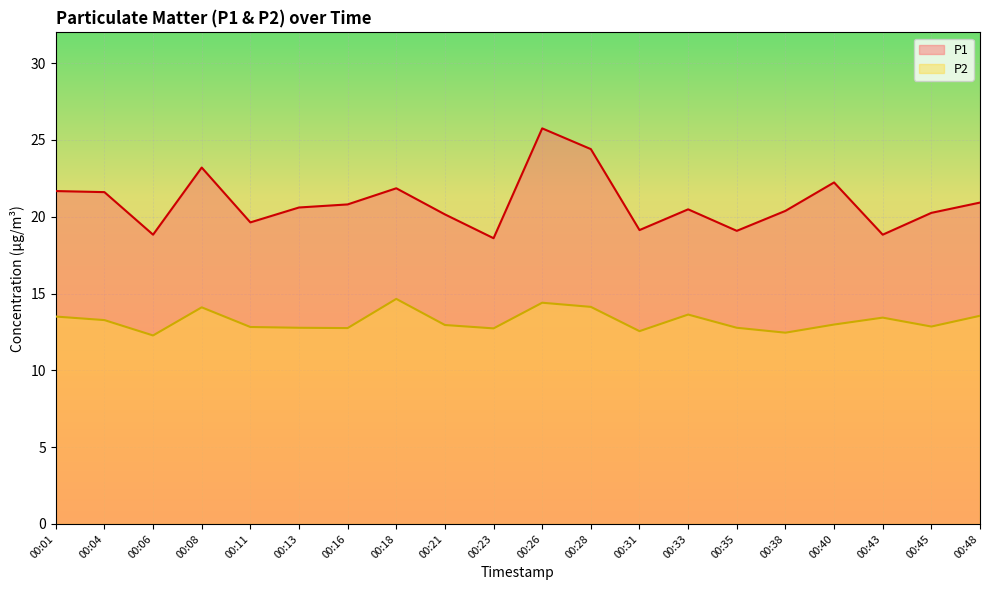

Does the chart display data point markers on the line(s)?

No